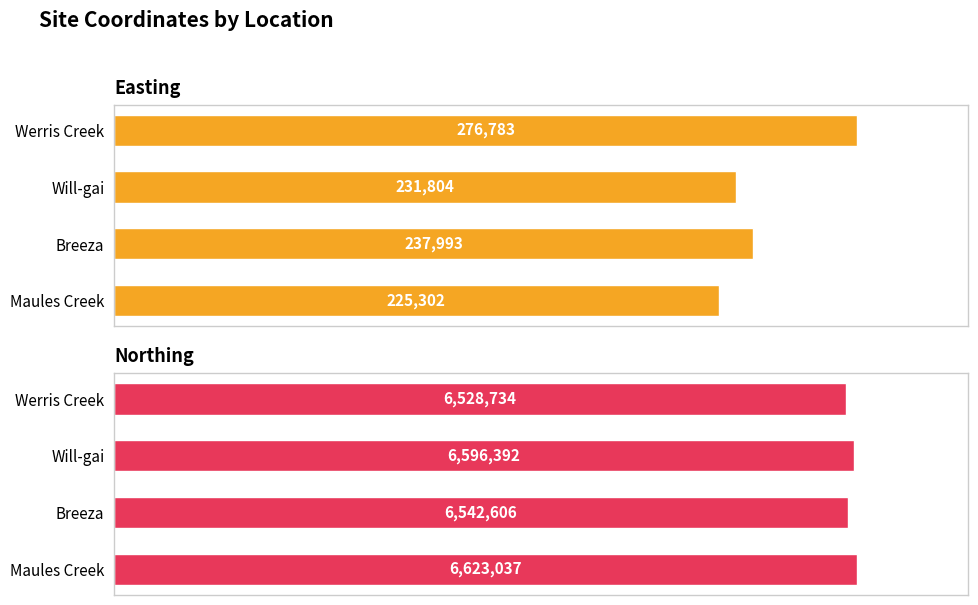

What is the difference between the maximum and minimum values in the Northing series?

94303